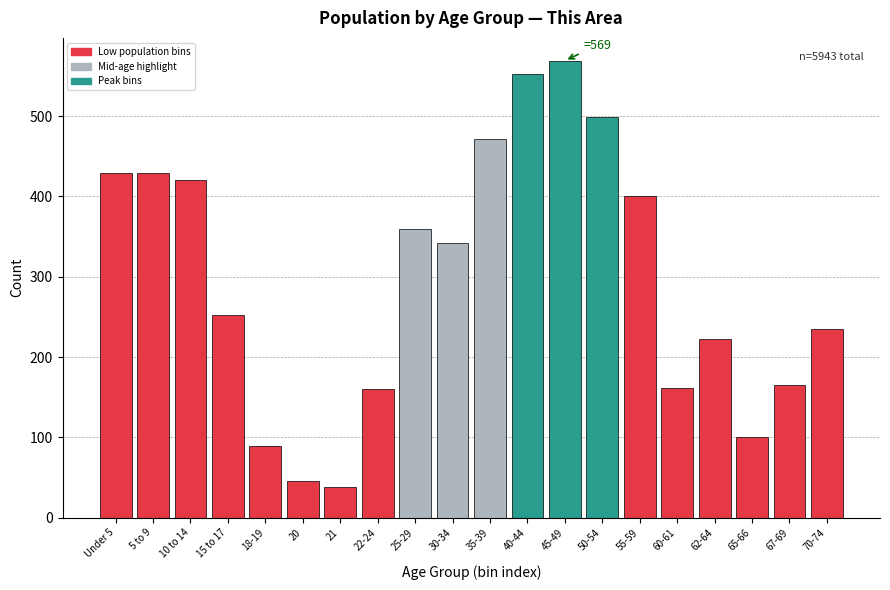

The chart shows a value of 567 at 30-34. True or false?

False